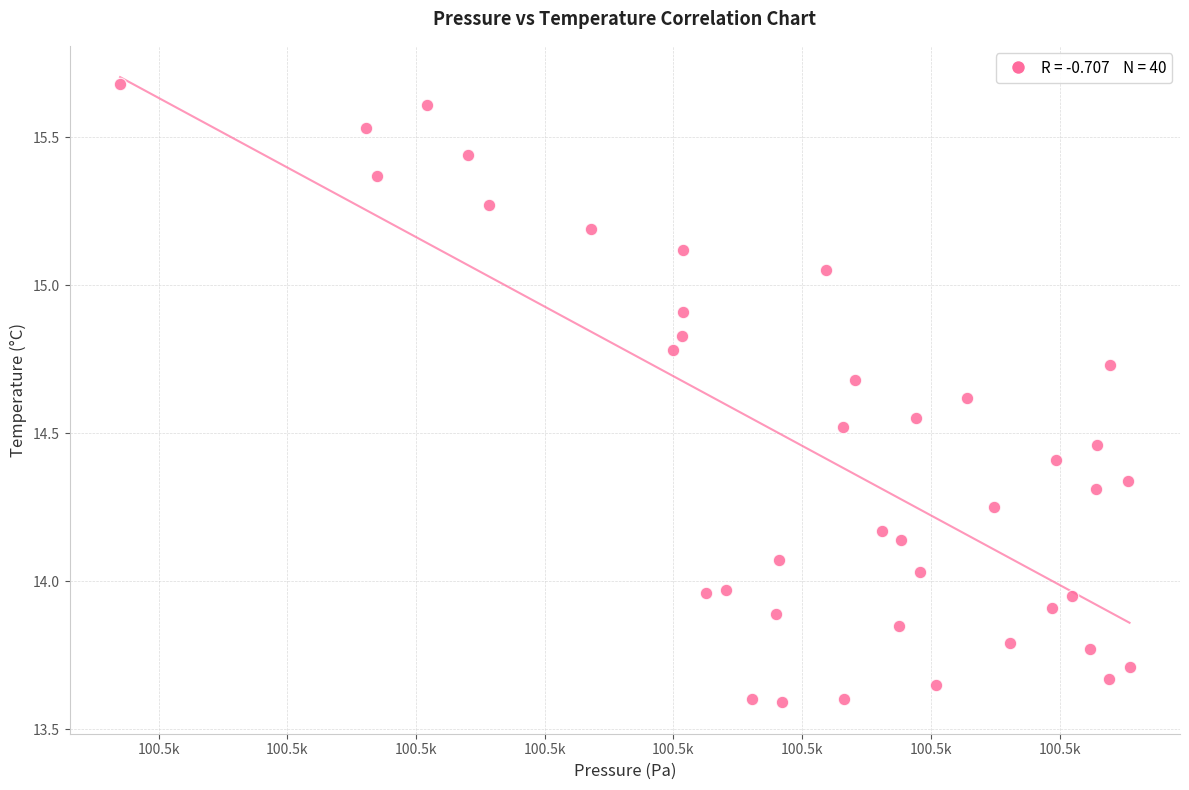

What is the range of Y values (max minus min)?

2.1